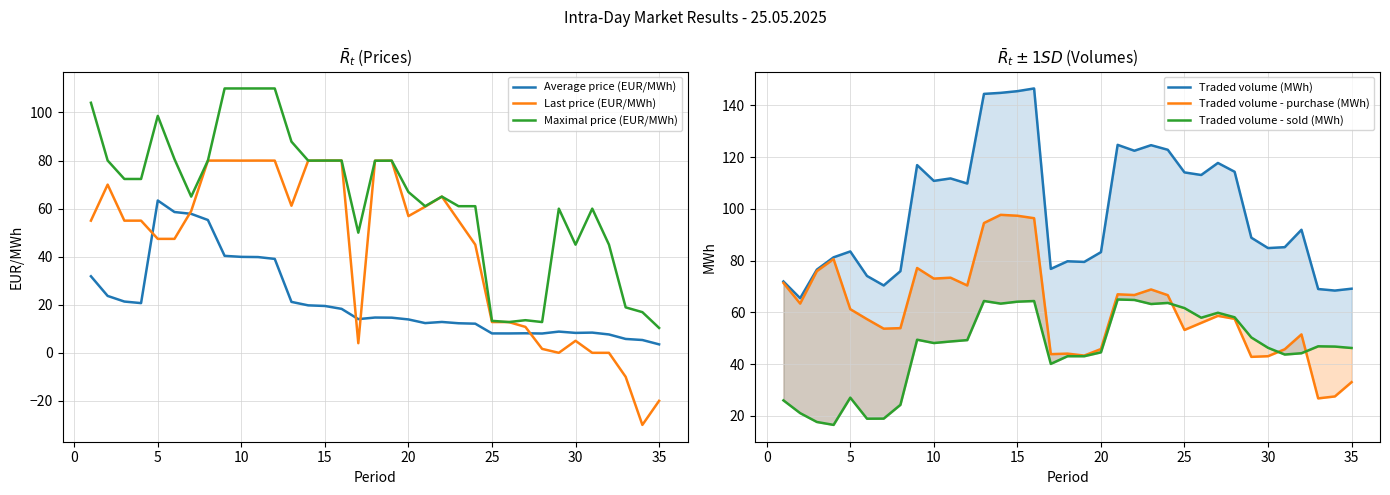

Is it true that Maximal price (EUR/MWh) equals 174.0 at 10?

False